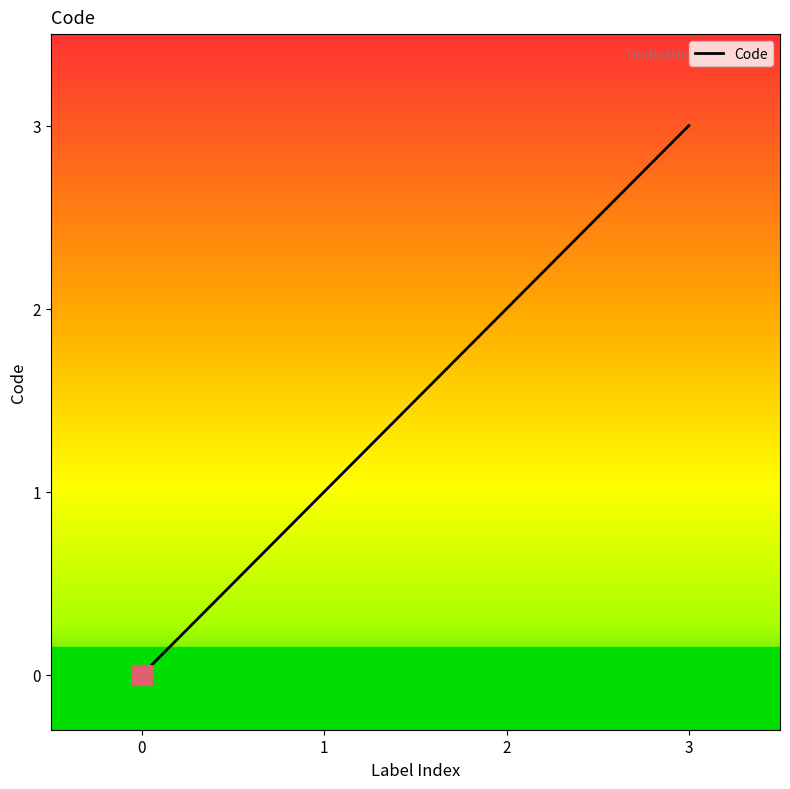

What value does the data have at 1?

1